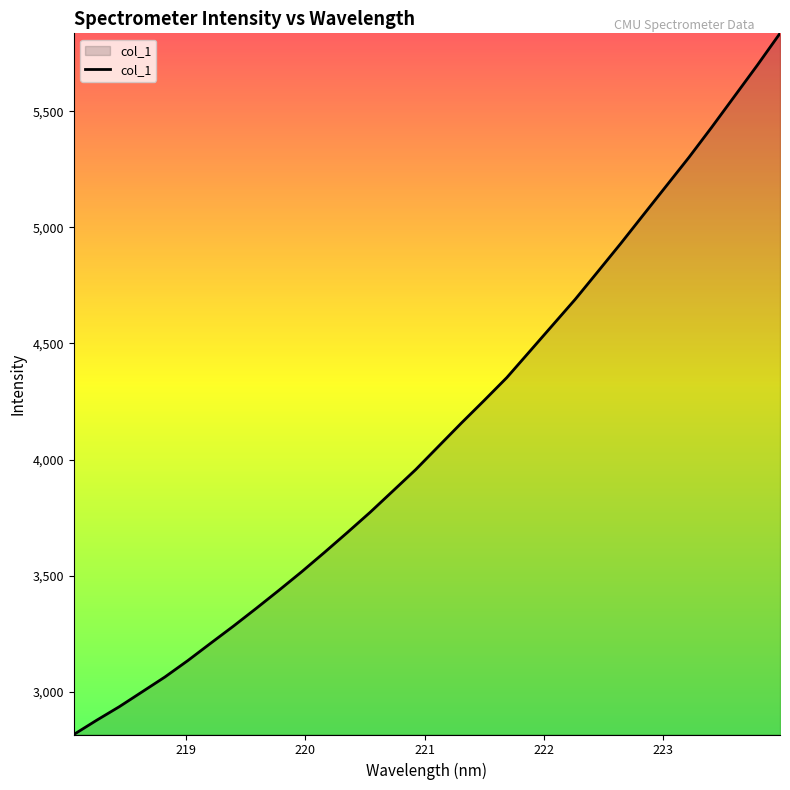

What is the maximum value shown in the chart?

5836.6